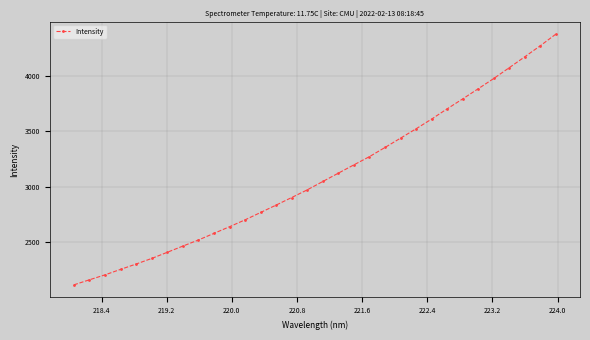

What is the difference between the second highest and second lowest values?

2110.0